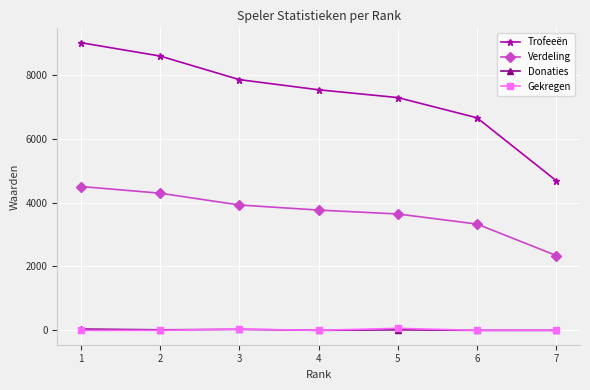

True or false: Trofeeën and Donaties cross at least once.

False